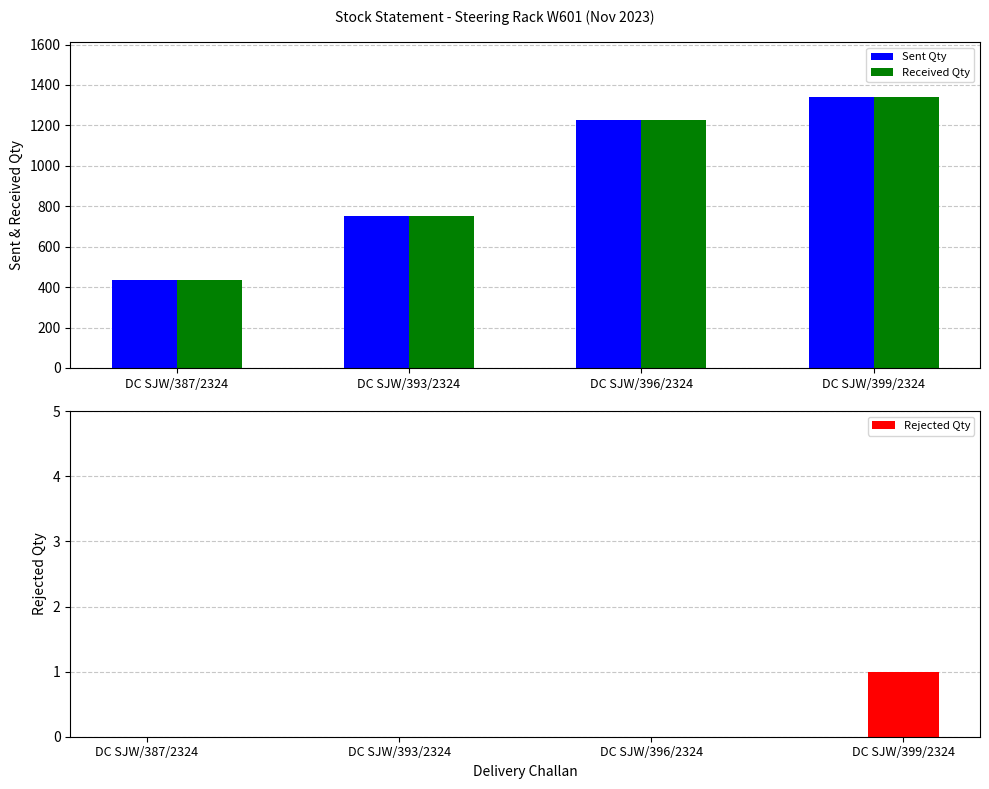

What is the label of the 4th bar from the right?

DC SJW/387/2324